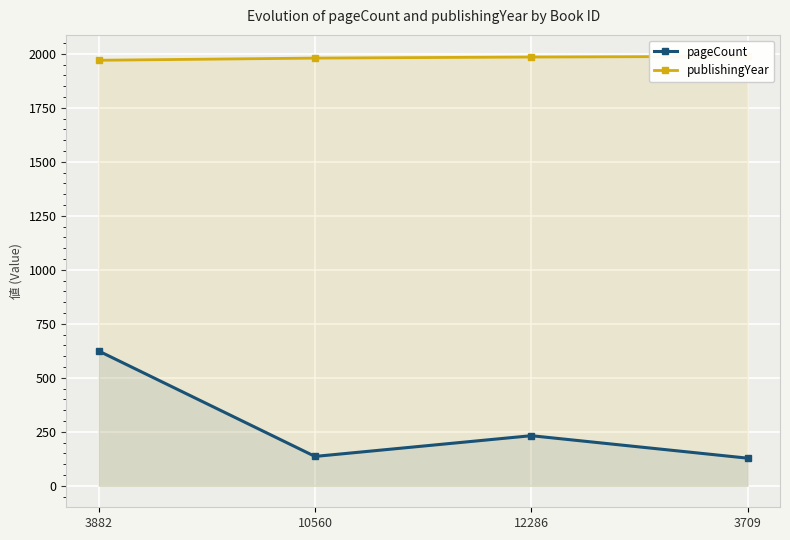

Reading left to right, transcribe all the data shown in this chart.

pageCount: 624	136	232	128
publishingYear: 1970	1980	1985	1988